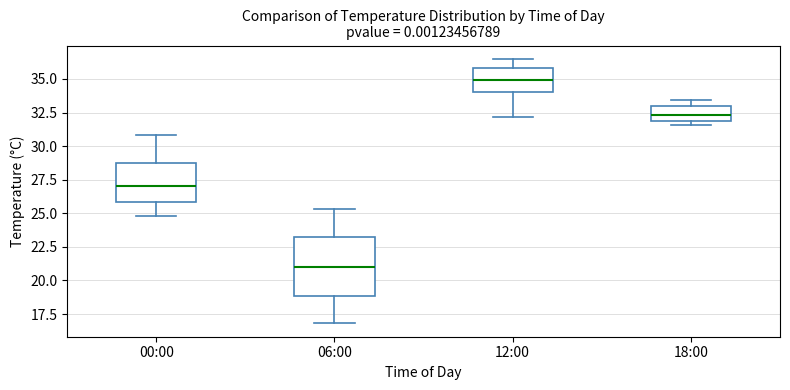

Reading left to right, read every box against the y-axis: the position of its median line, the range the box covers, and the ends of its whiskers. The values are not printed on the chart, so give them approximately, as read against the axis.

00:00: median 27.0, box 26.0 to 29.0, whiskers 25.0 to 31.0
06:00: median 21.0, box 19.0 to 23.0, whiskers 17.0 to 25.5
12:00: median 35.0, box 34.0 to 36.0, whiskers 32.0 to 36.5
18:00: median 32.5, box 32.0 to 33.0, whiskers 31.5 to 33.5